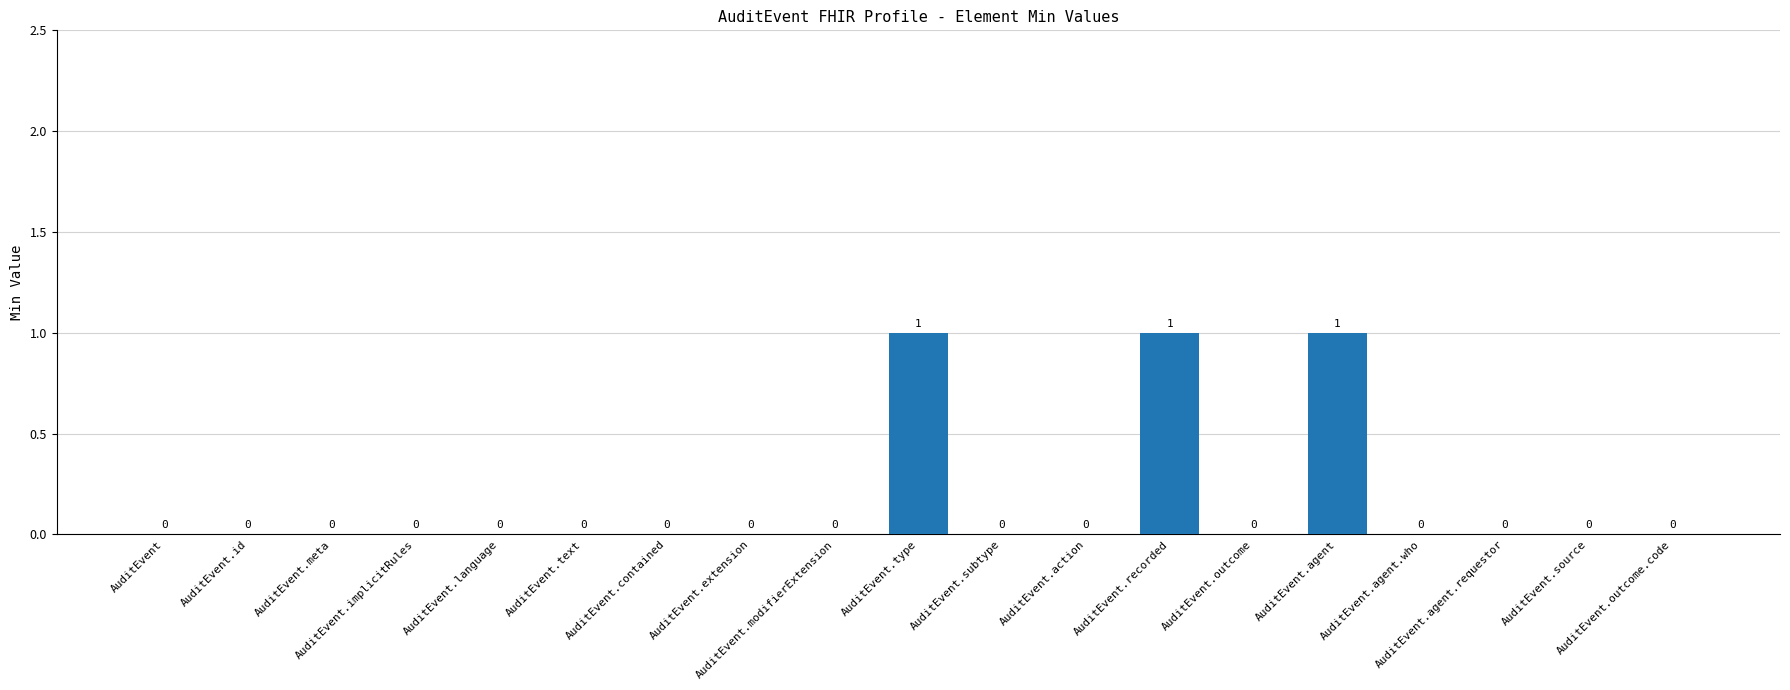

What is the sum of all values?

3